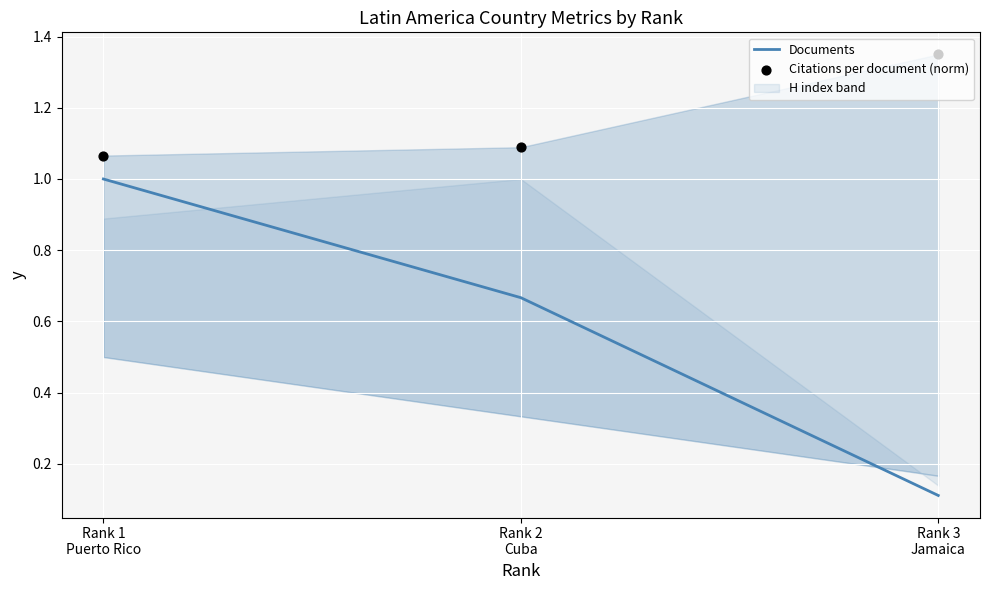

At how many categories does at least one series exceed 1?

3